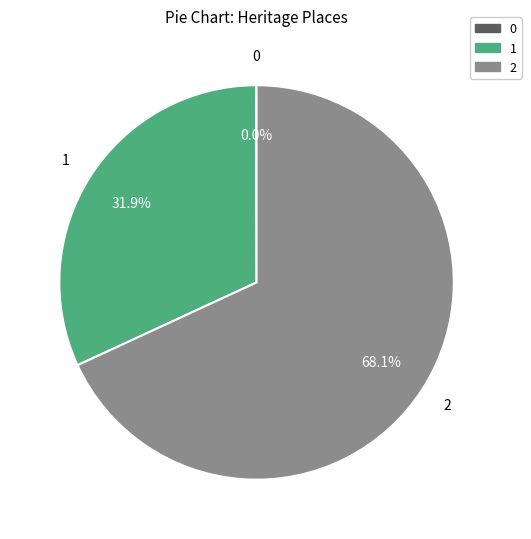

What portion of the pie excludes 1?

68.1%